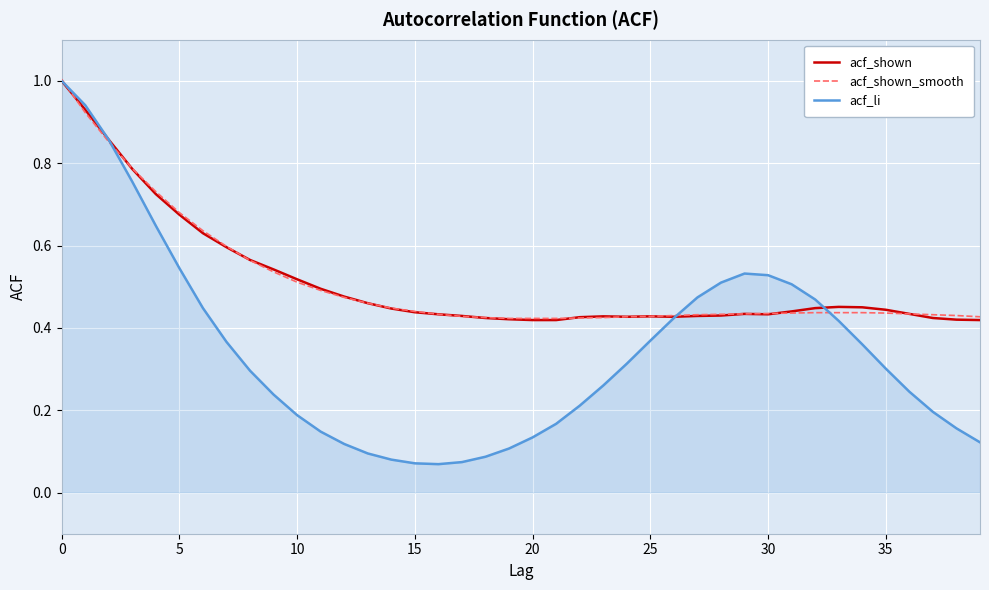

Which series has the widest spread of values?

acf_li